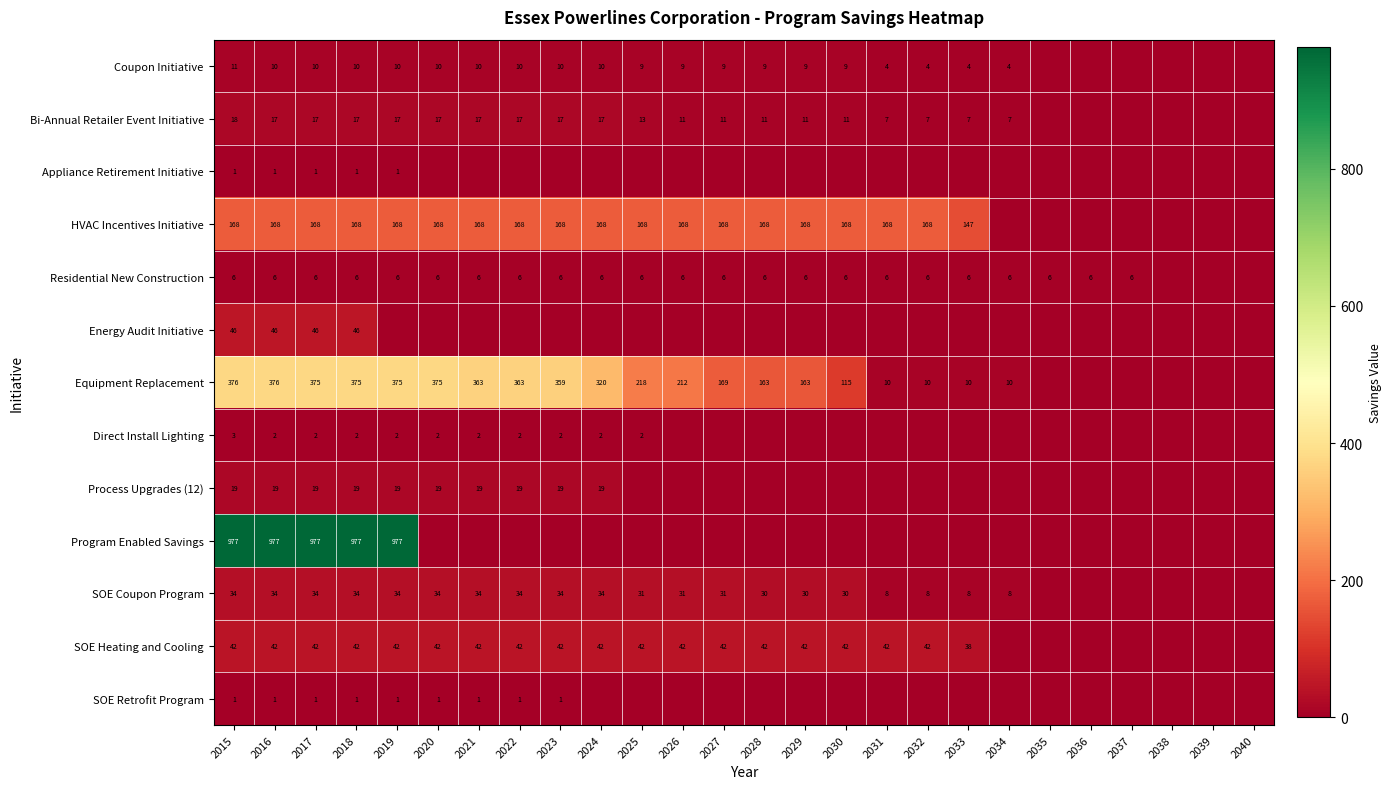

How many distinct data groups are displayed?

13